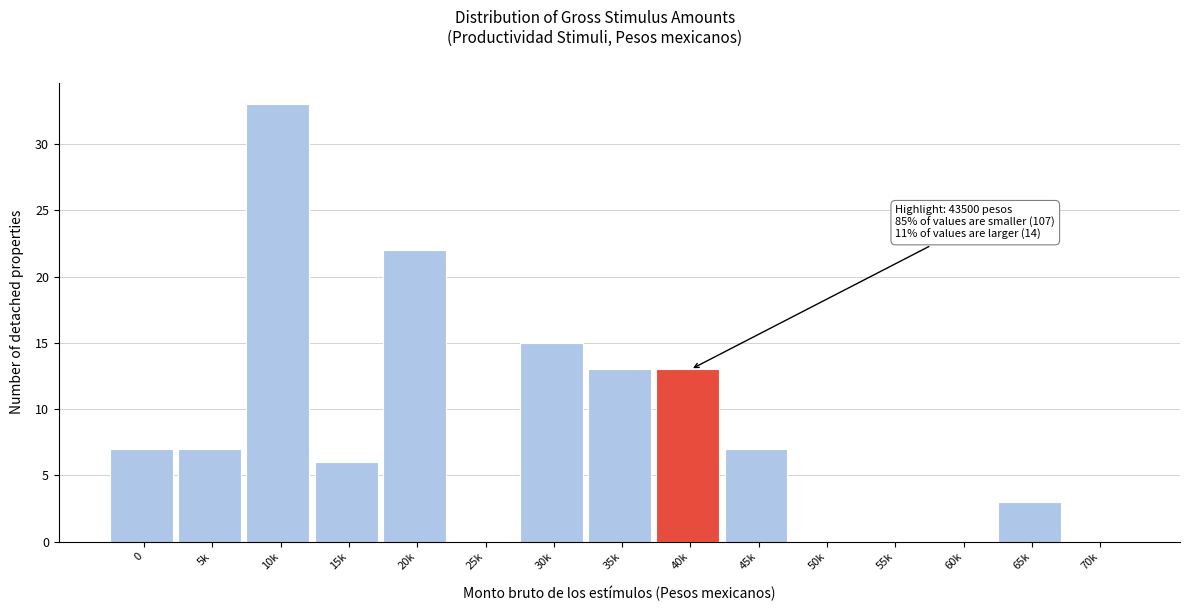

Reading left to right, transcribe all the data shown in this chart.

0=7	5k=7	10k=33	15k=6	20k=22	25k=0	30k=15	35k=13	40k=13	45k=7	50k=0	55k=0	60k=0	65k=3	70k=0